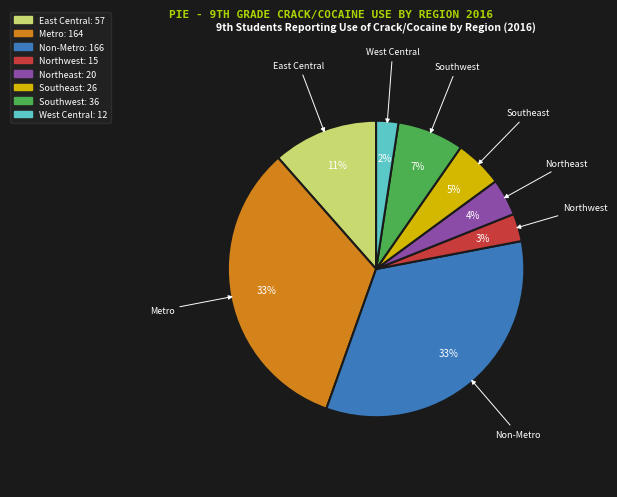

Is there a majority slice in this chart?

No